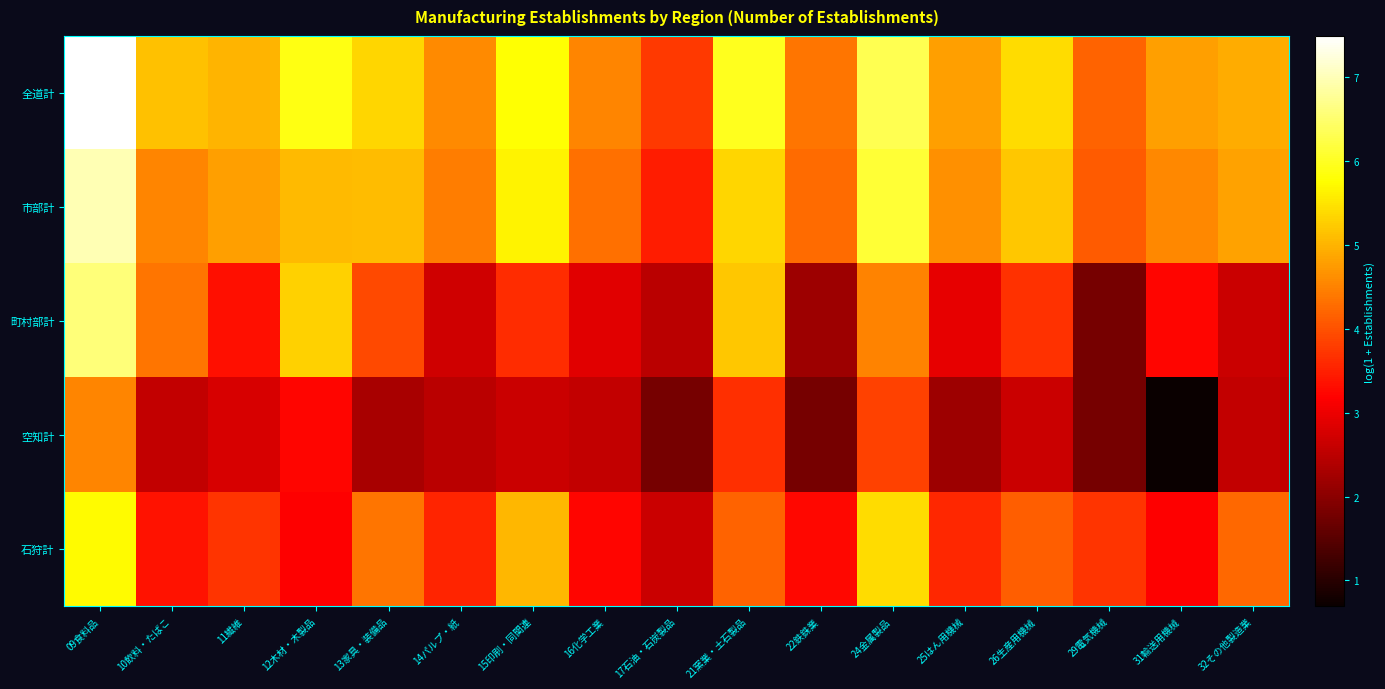

Which series has the largest total across all categories?

全道計